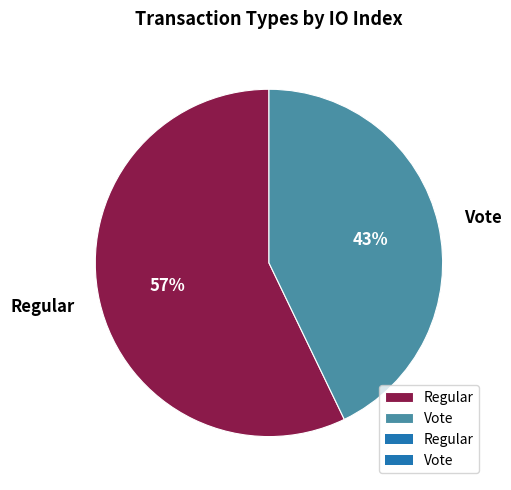

Approximately how many times larger is the value at Regular compared to Vote?

1.3